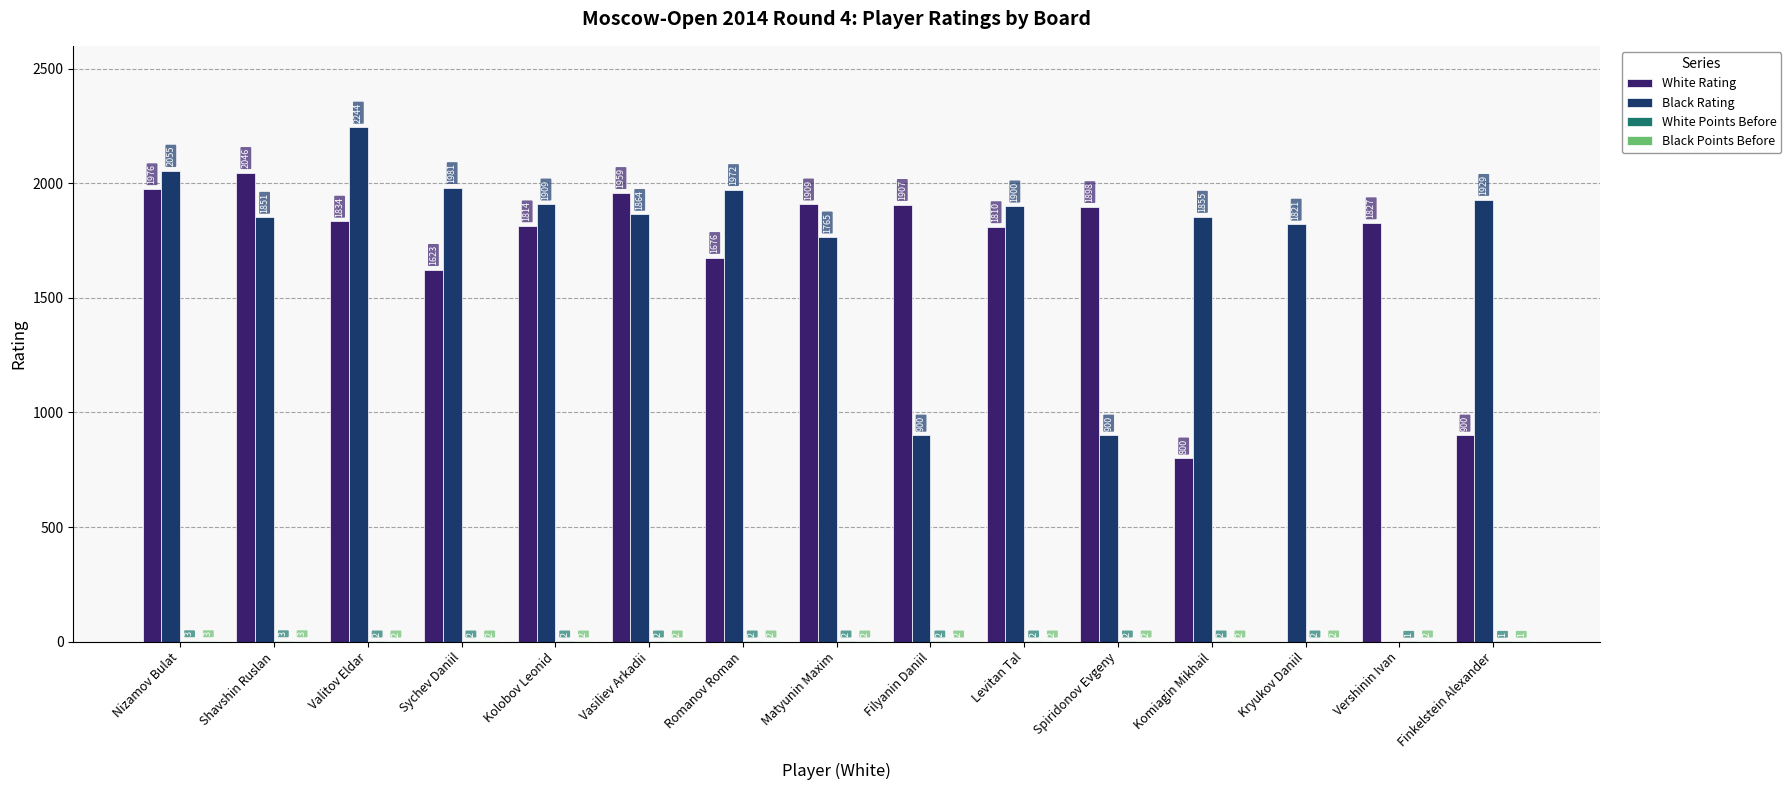

Between Vasiliev Arkadii and Levitan Tal, which series saw the biggest shift?

White Rating